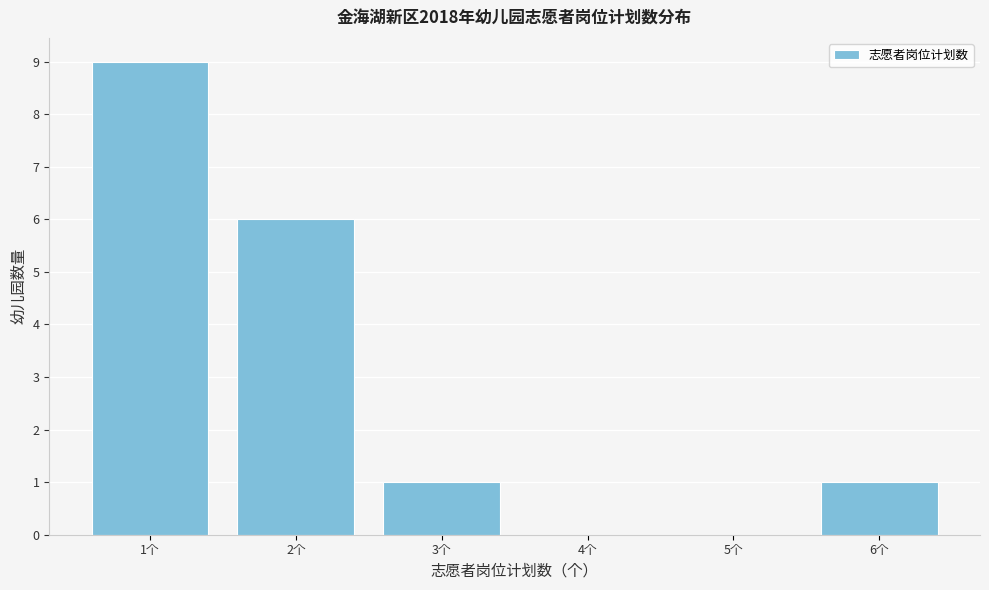

Reading right to left, transcribe all the data shown in this chart.

6个=1	5个=0	4个=0	3个=1	2个=6	1个=9